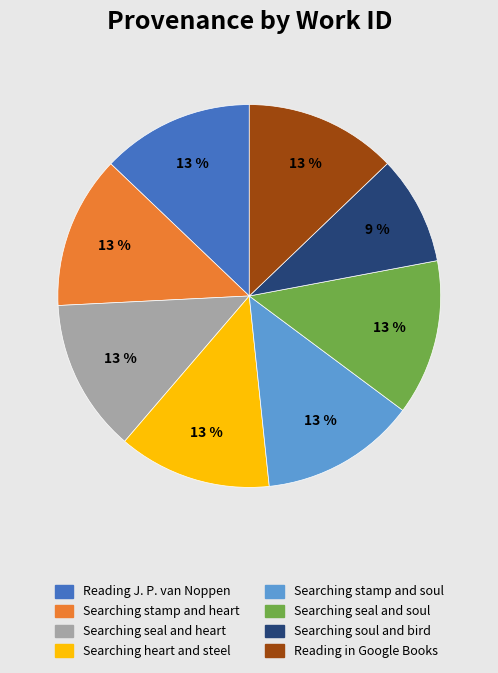

How many slices are in this pie chart?

8